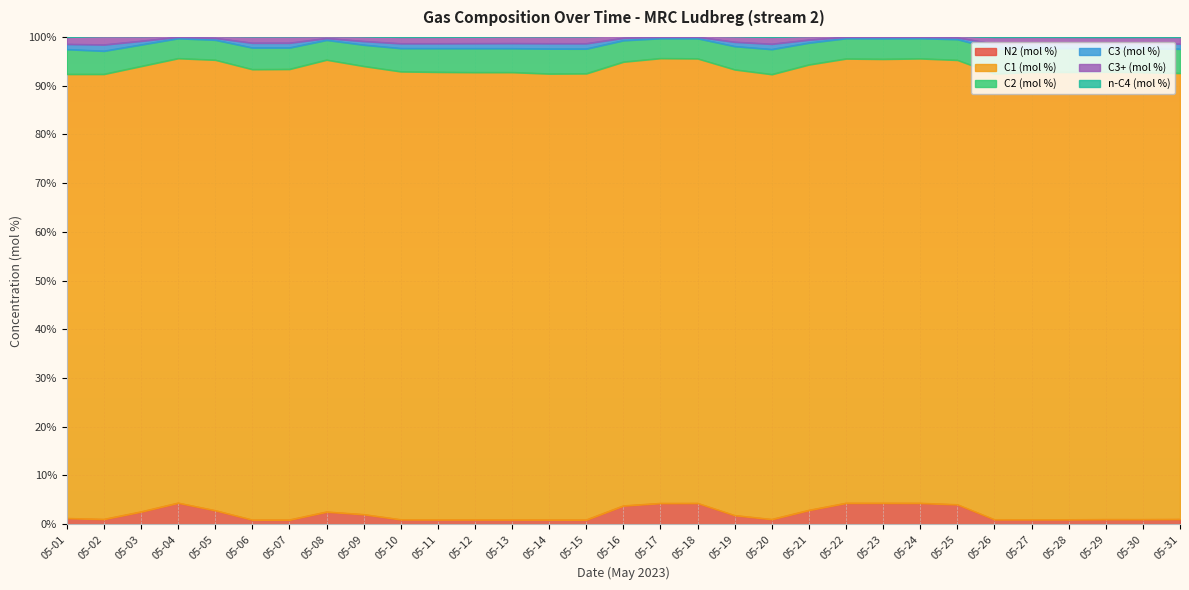

Between 05-19 and 05-05, which is larger?

05-05